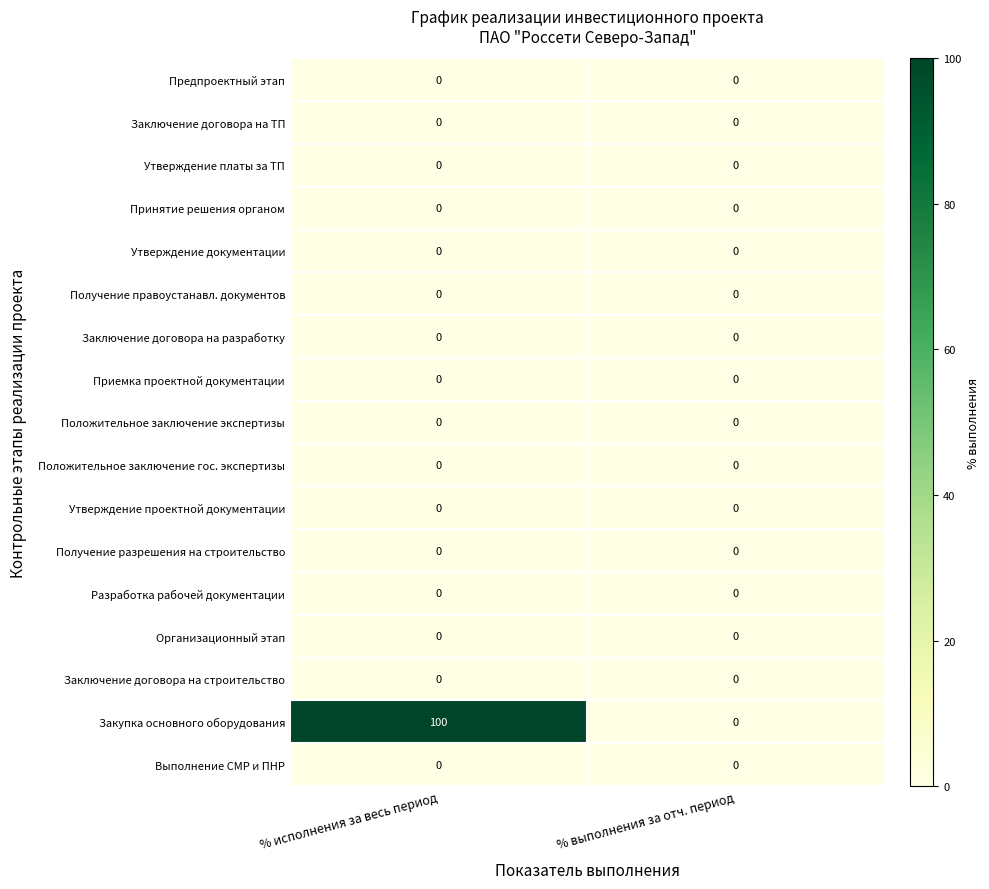

What is the total value across all series at % исполнения за весь период?

100